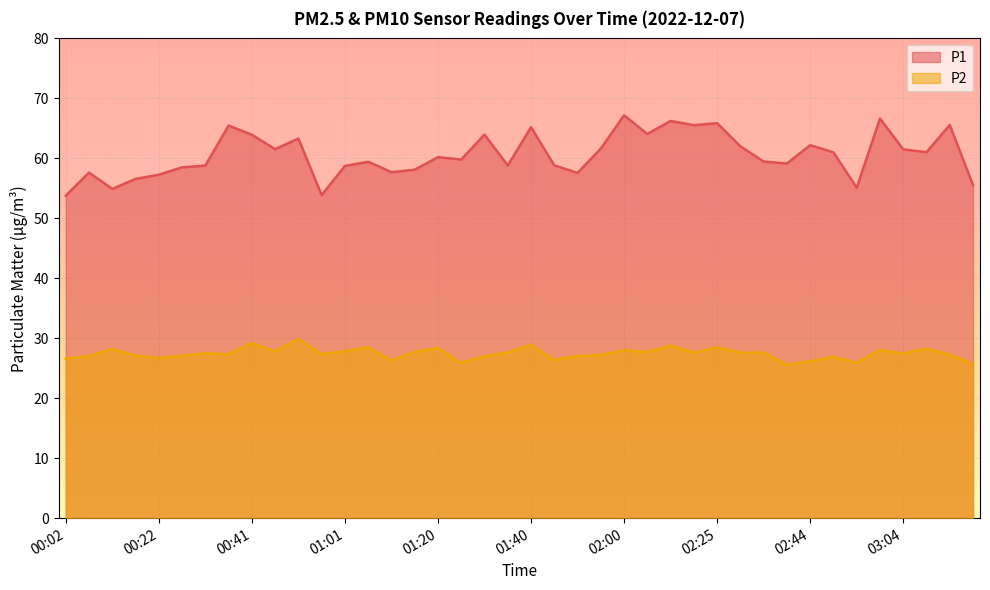

Rank the series by their maximum value, from lowest to highest.

P2, P1